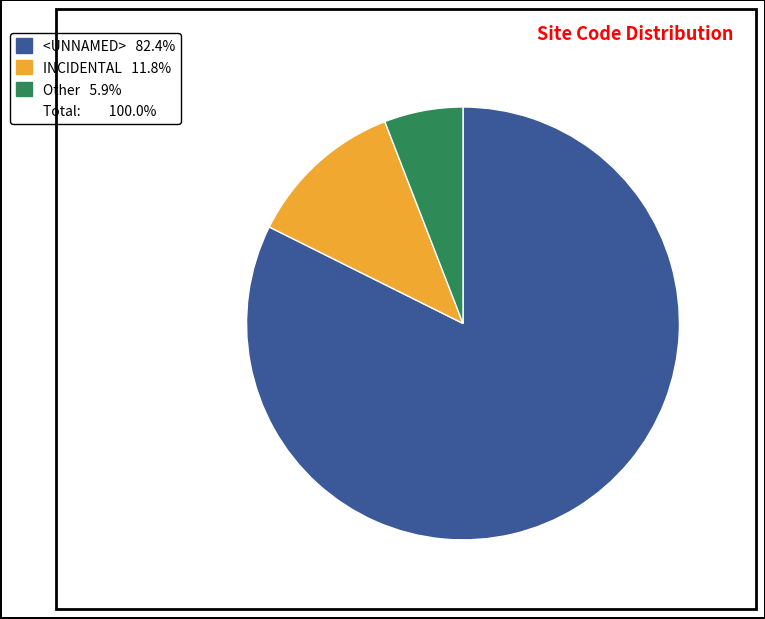

Does any single category account for the majority?

Yes